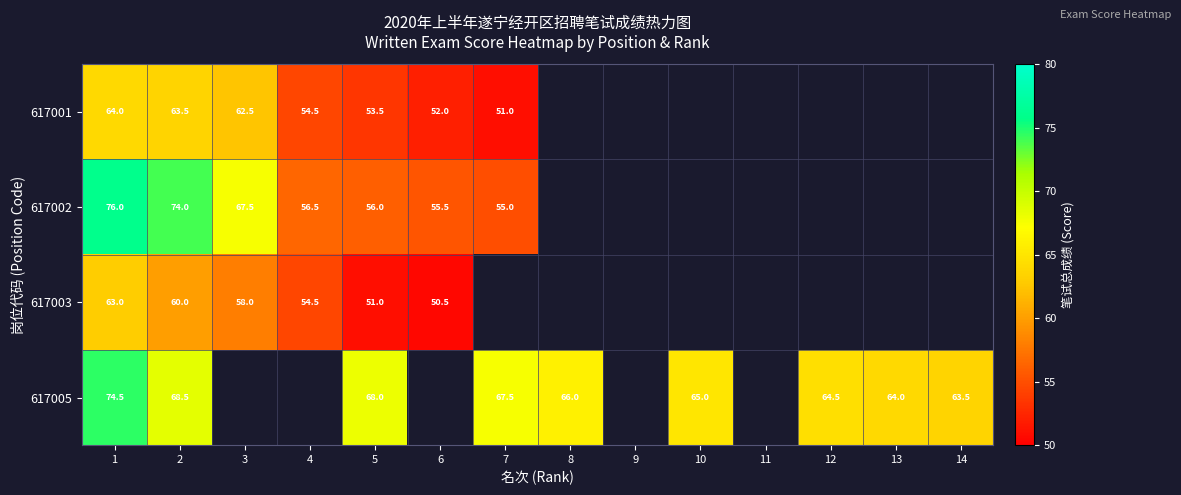

Is the value of 617002 at 3 greater than the value of 617003 at 4?

Yes